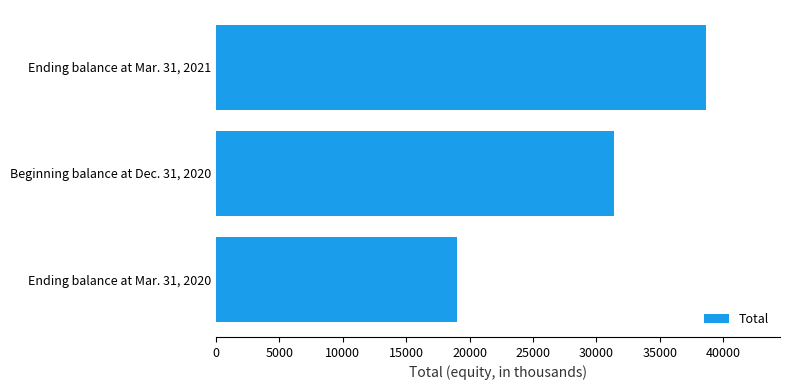

Between Ending balance at Mar. 31, 2021 and Beginning balance at Dec. 31, 2020, which is larger?

Ending balance at Mar. 31, 2021